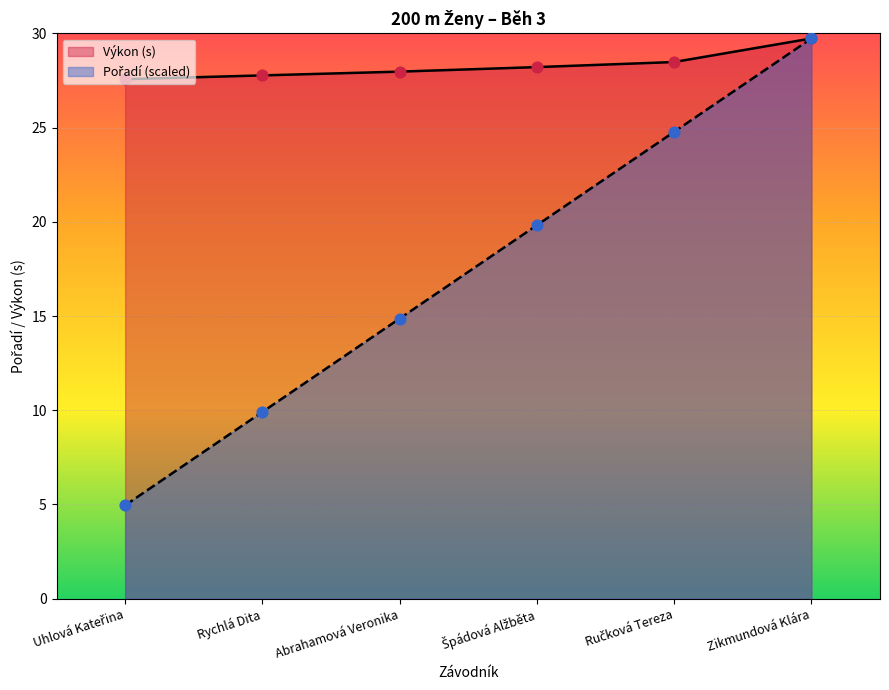

What is the total value across all series at Ručková Tereza?

53.3